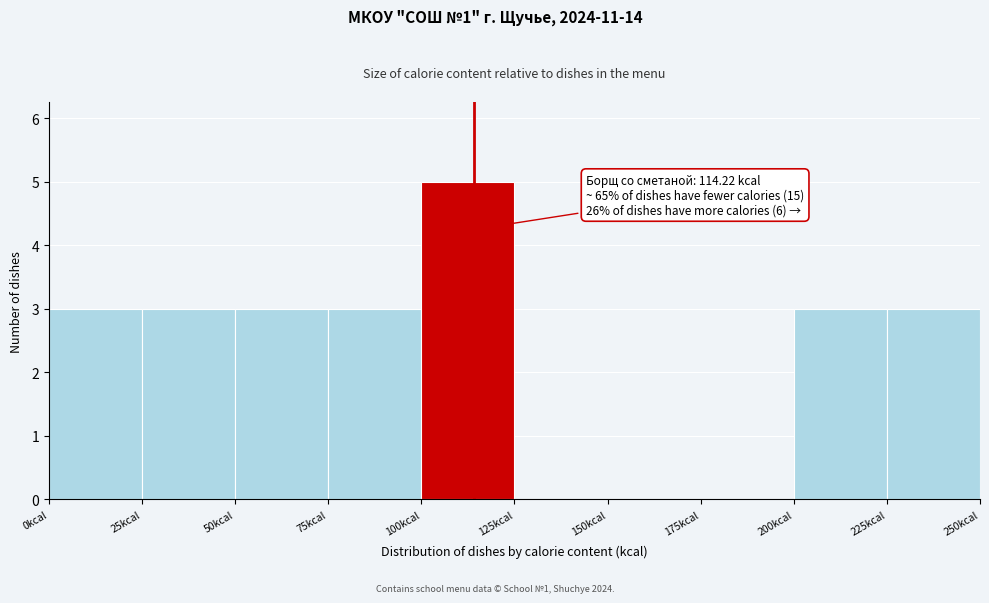

Which range on the x-axis has the tallest bar?

100 to 125